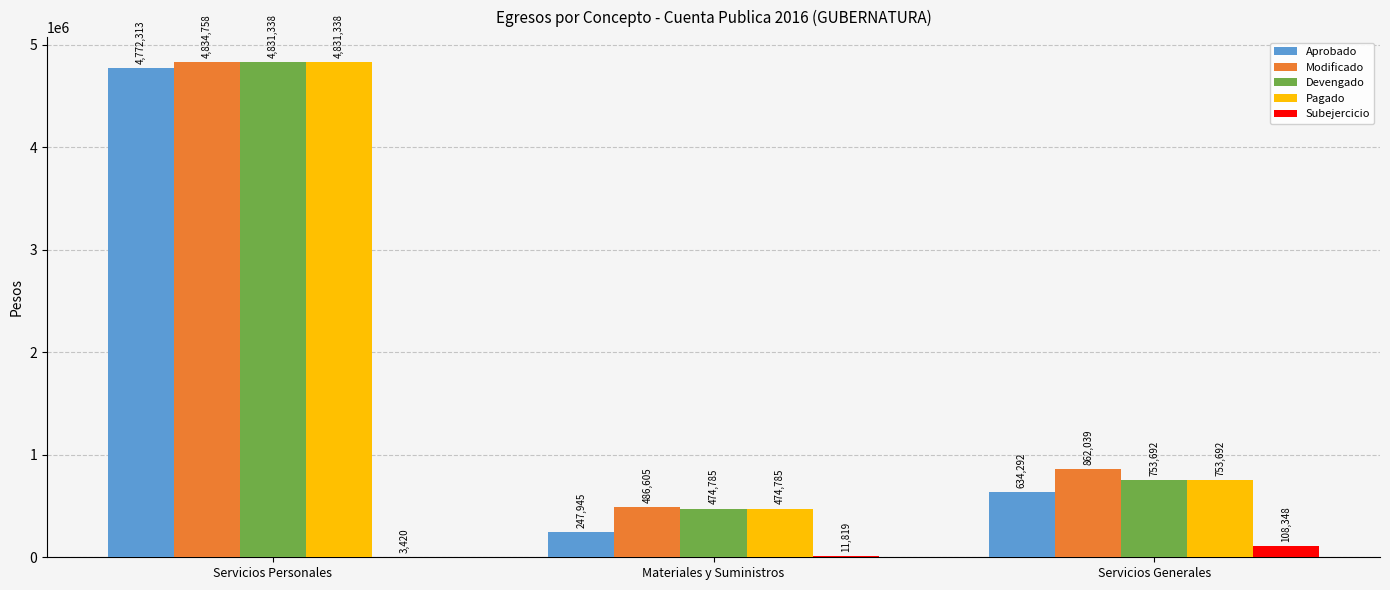

What is the sum of the Modificado values at Servicios Generales and Materiales y Suministros?

1348644.0